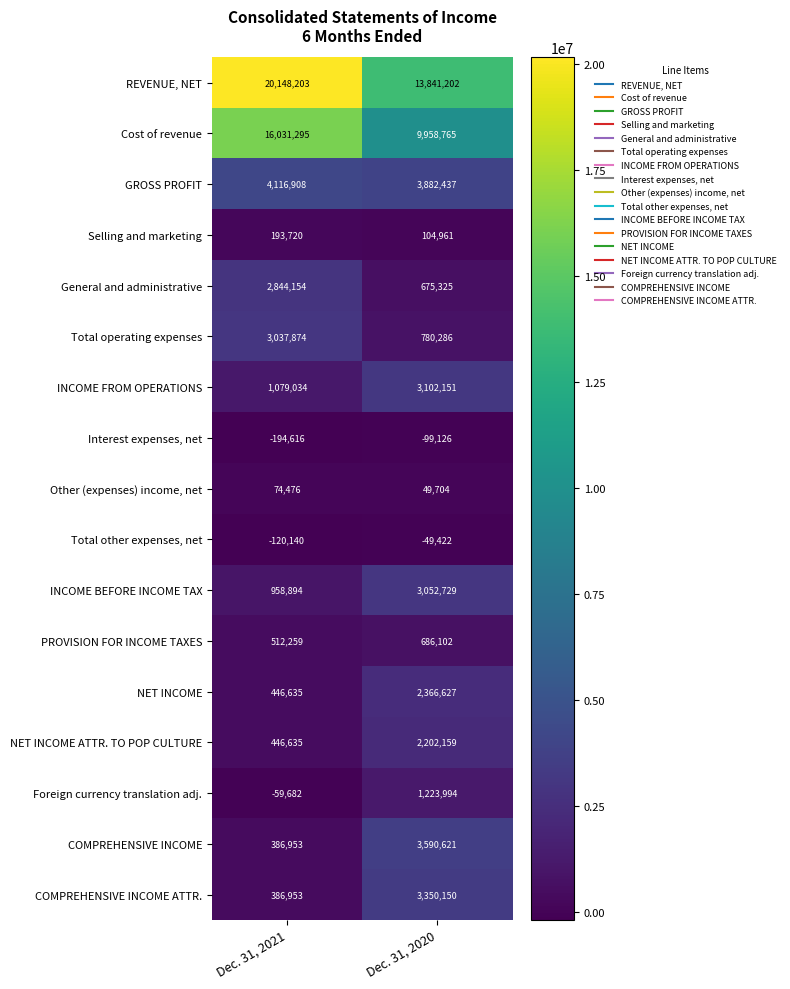

At which category is the sum across all series the highest?

Dec. 31, 2021